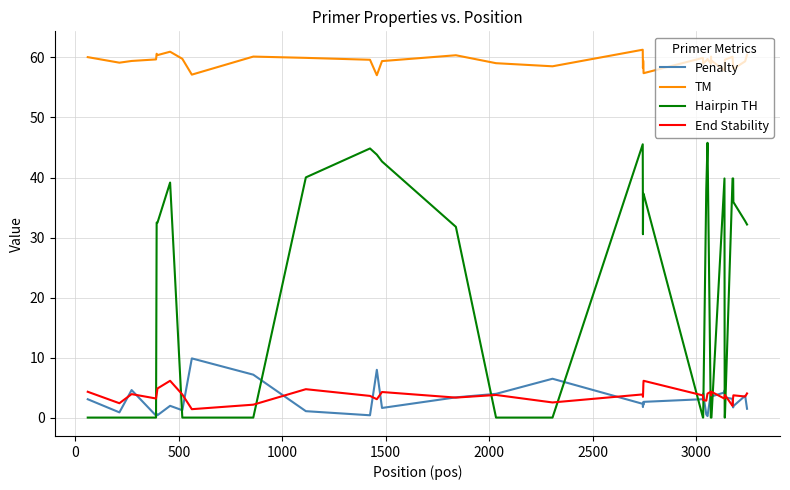

Which series has the largest range (max minus min)?

Hairpin TH